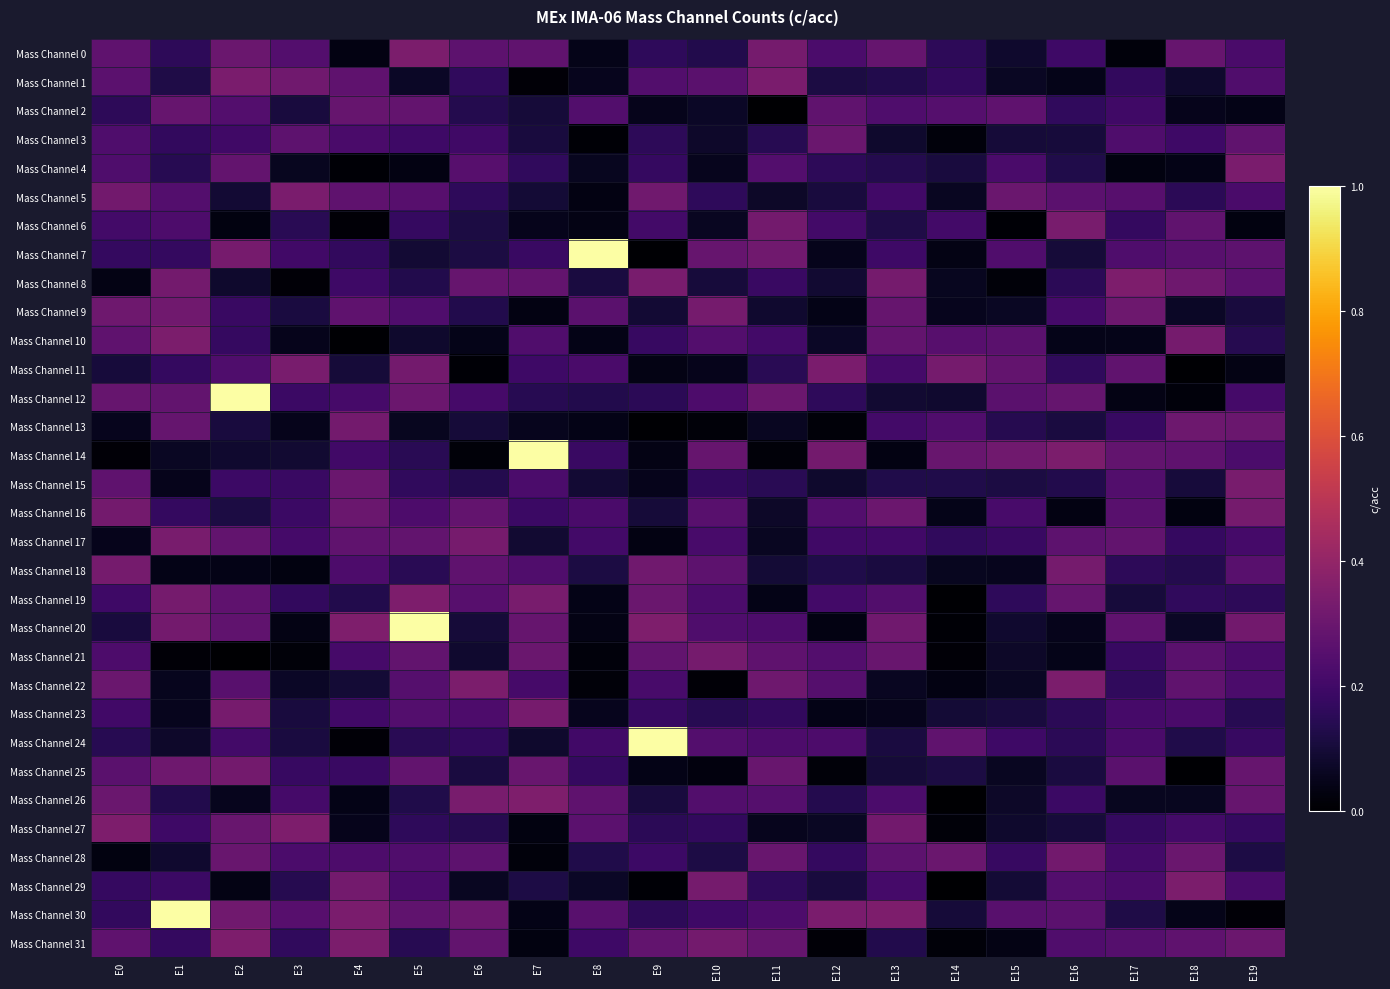

Which has a higher value, E14 or E16?

E16